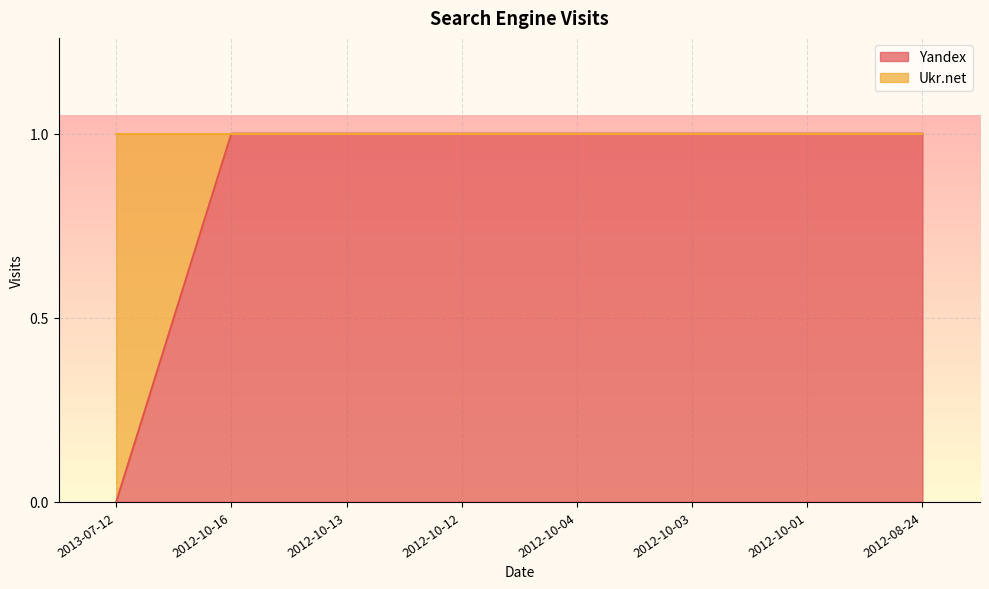

At which category does the chart reach its peak across all series?

2012-10-16